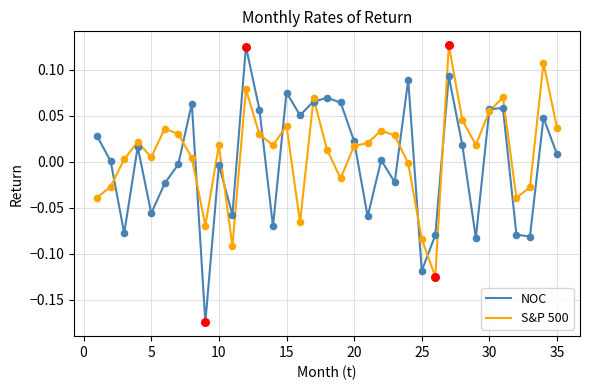

Which series has the widest spread of values?

NOC